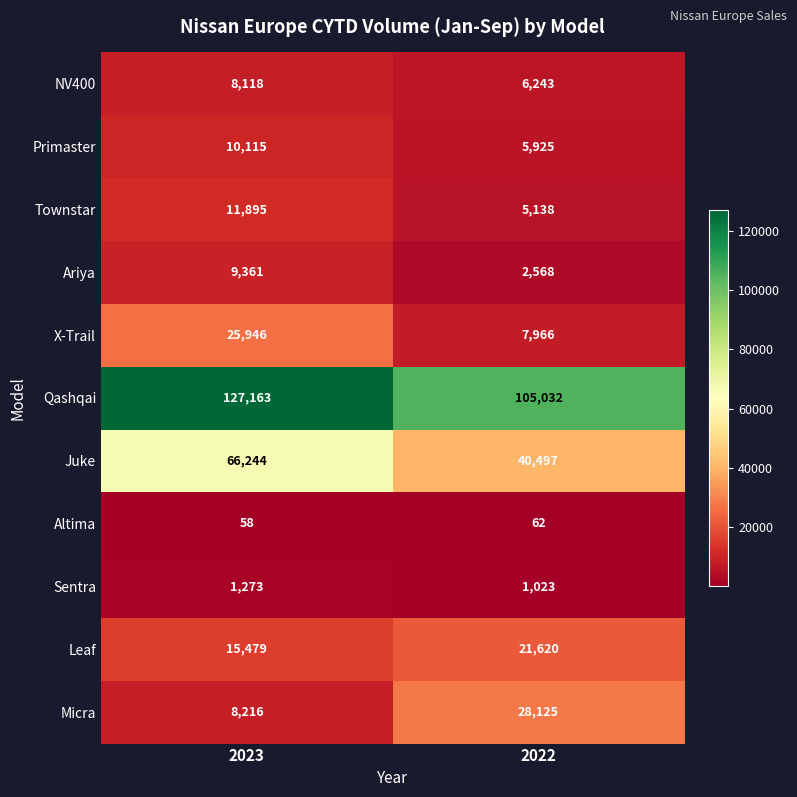

Which series has the largest total across all categories?

Qashqai